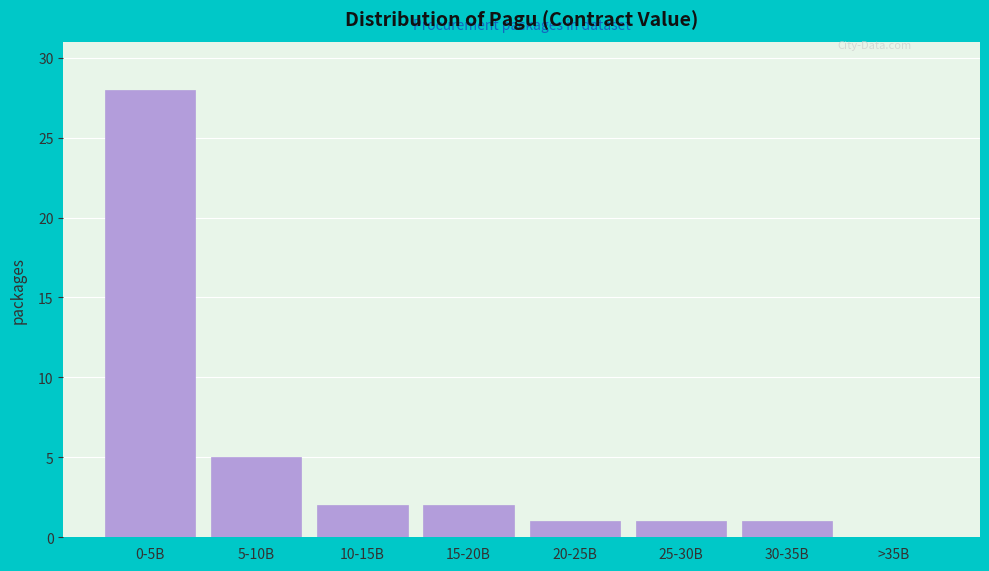

Reading left to right, extract all data points from this chart.

0-5B=28	5-10B=5	10-15B=2	15-20B=2	20-25B=1	25-30B=1	30-35B=1	>35B=0